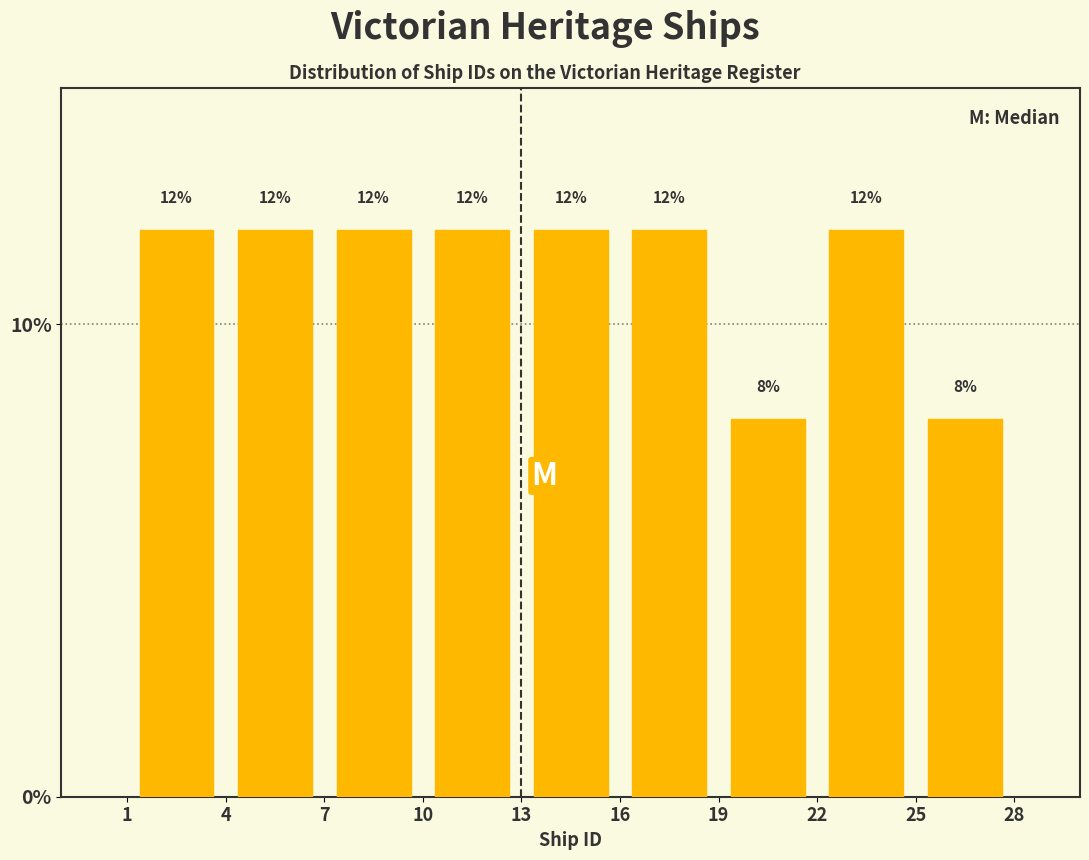

Reading left to right, transcribe this chart: for each bar, give the range it covers on the x-axis and its height.

1 to 4: 12
4 to 7: 12
7 to 10: 12
10 to 13: 12
13 to 16: 12
16 to 19: 12
19 to 22: 8
22 to 25: 12
25 to 28: 8